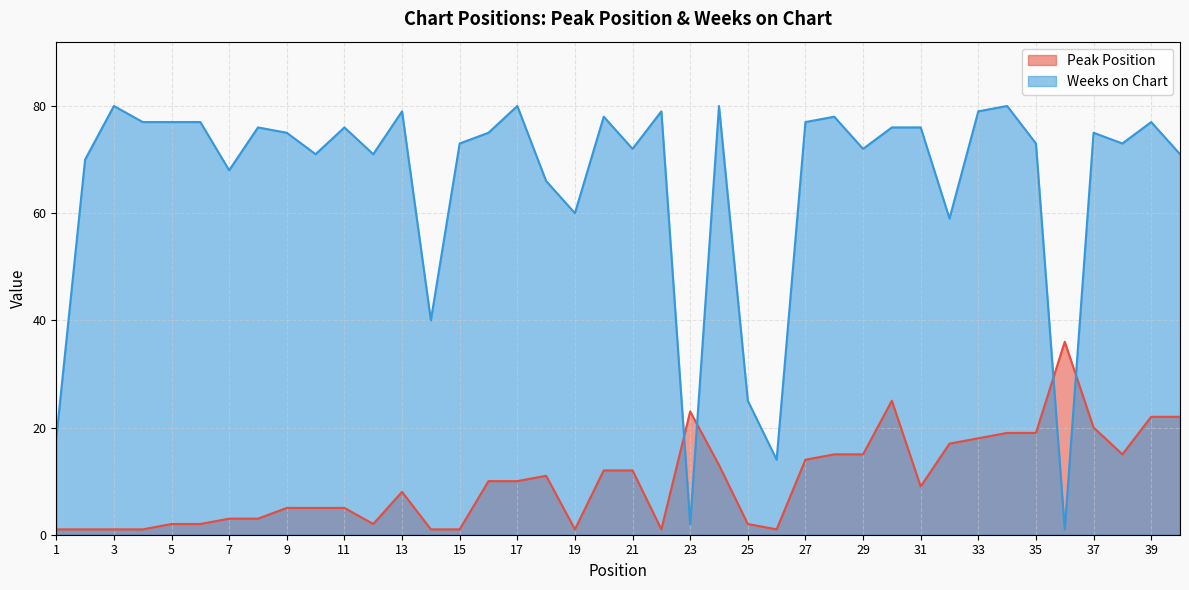

Which has a higher value, 23 or 4?

23